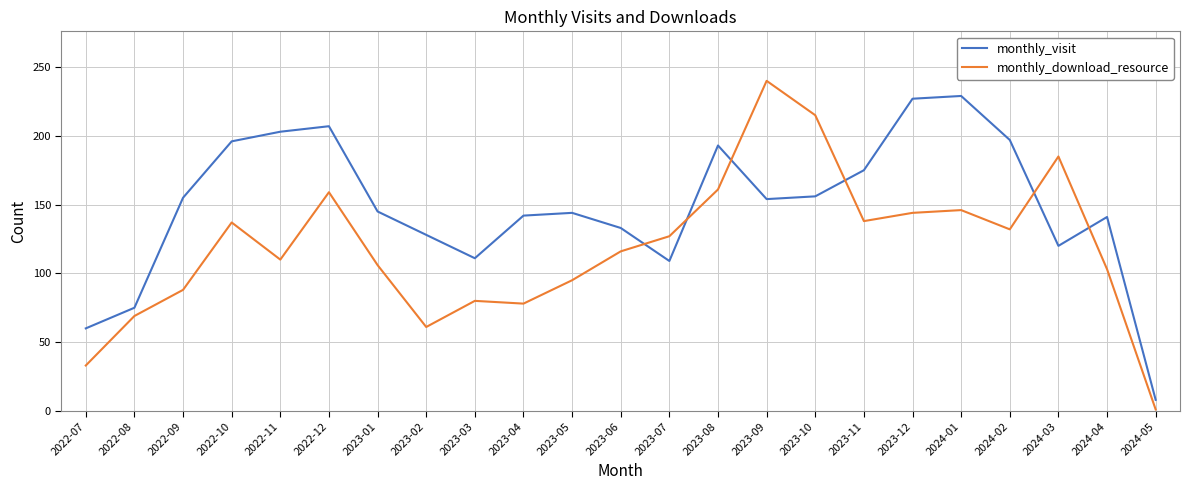

What position from the left is 2023-08?

14